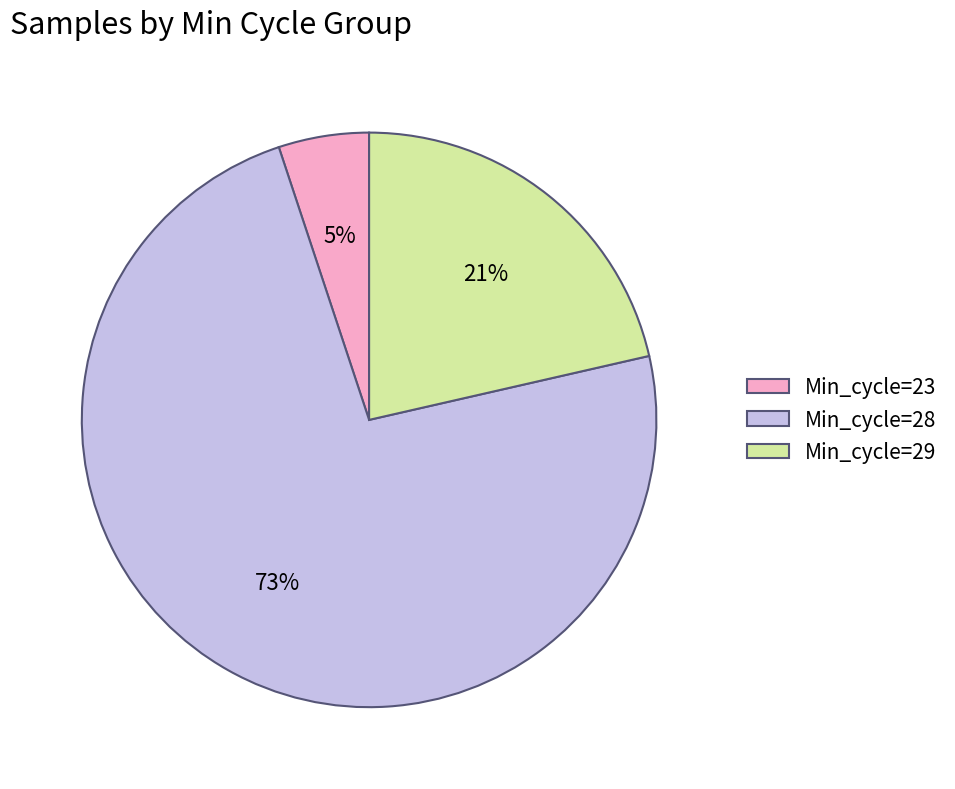

What percentage is the Min_cycle=29 slice, to the nearest percent?

21%